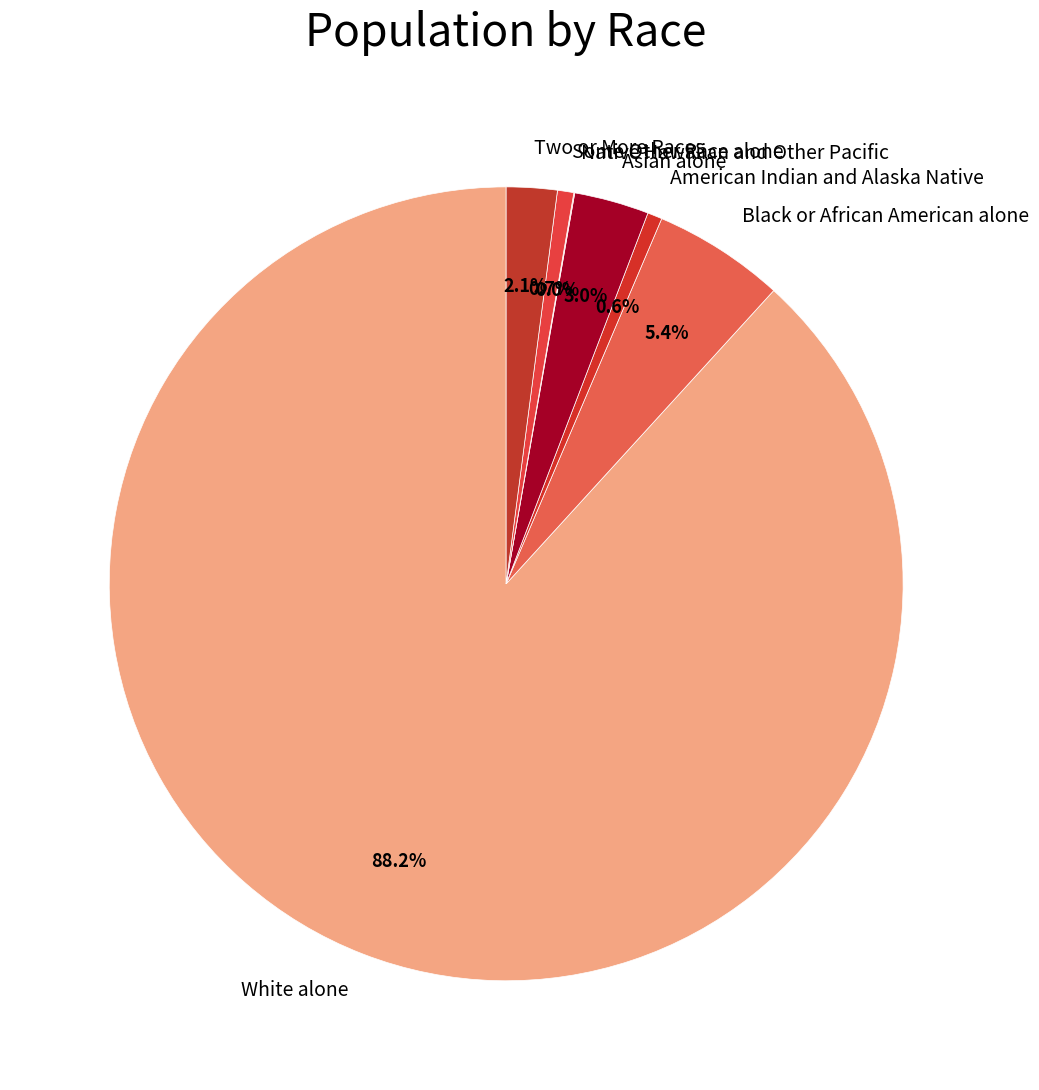

The Black or African American alone slice represents 5% of the pie. True or false?

True